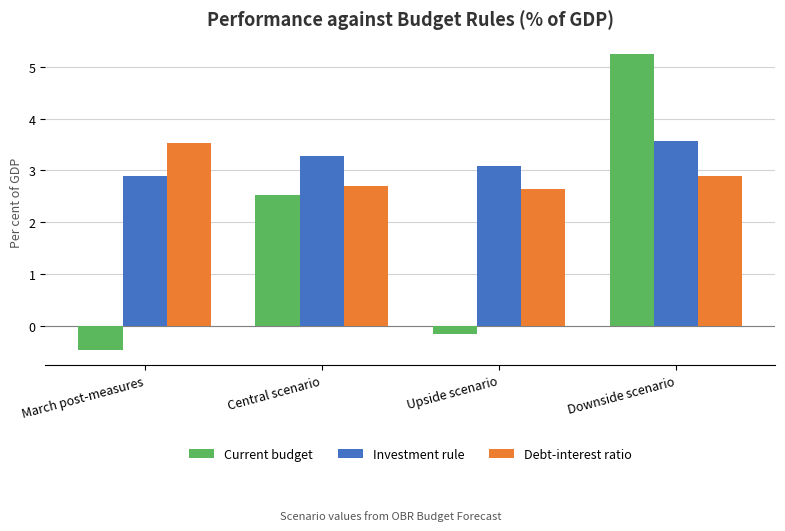

Reading left to right, list all the values displayed in this chart.

Current budget: -0.5	2.5	-0.2	5.3
Investment rule: 2.9	3.3	3.1	3.6
Debt-interest ratio: 3.5	2.7	2.6	2.9